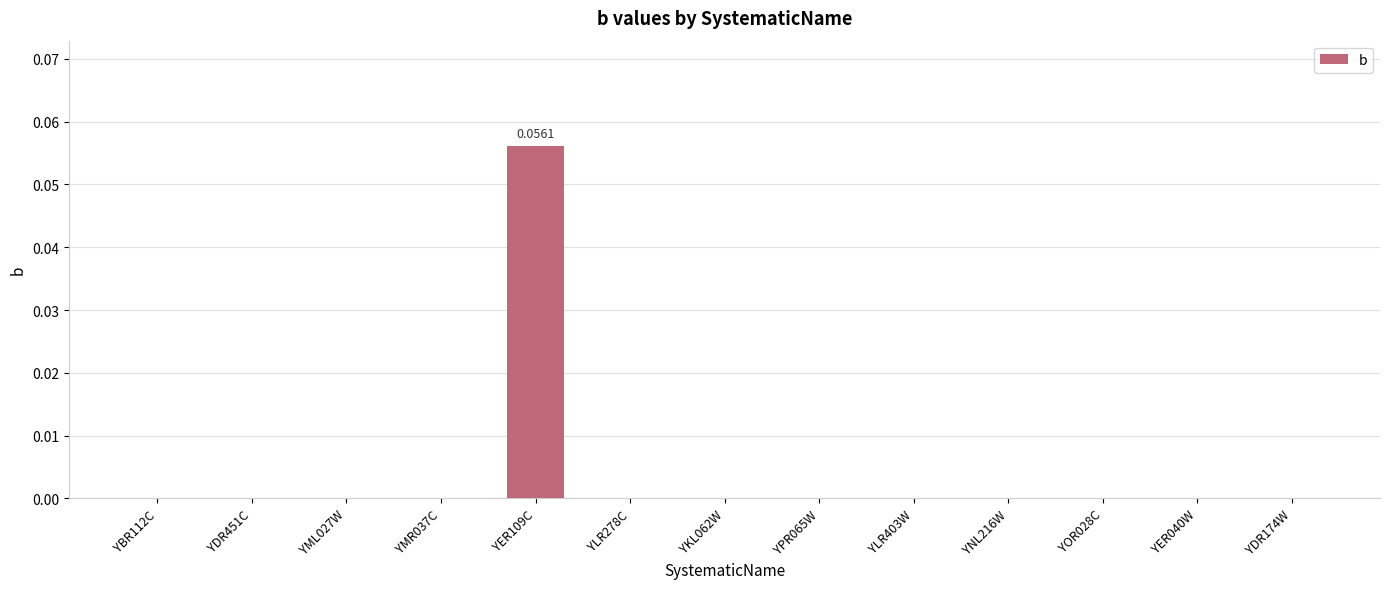

Between YNL216W and YER109C, which is larger?

YER109C